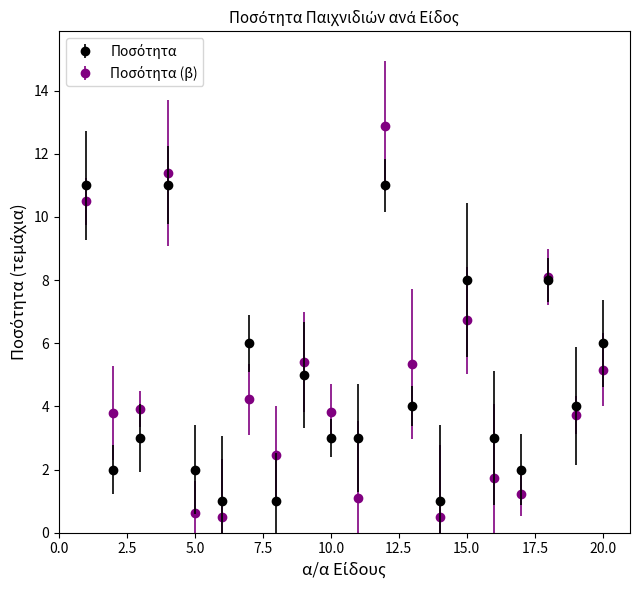

What is the smallest value displayed?

0.5